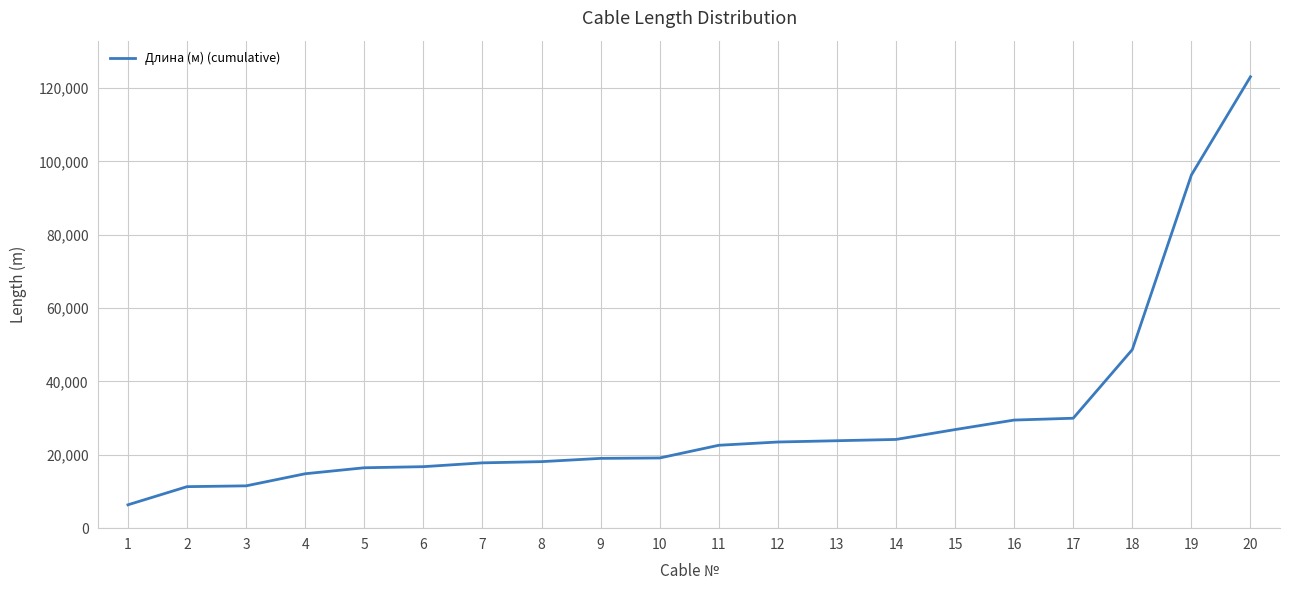

What is the sum of all values?

599978